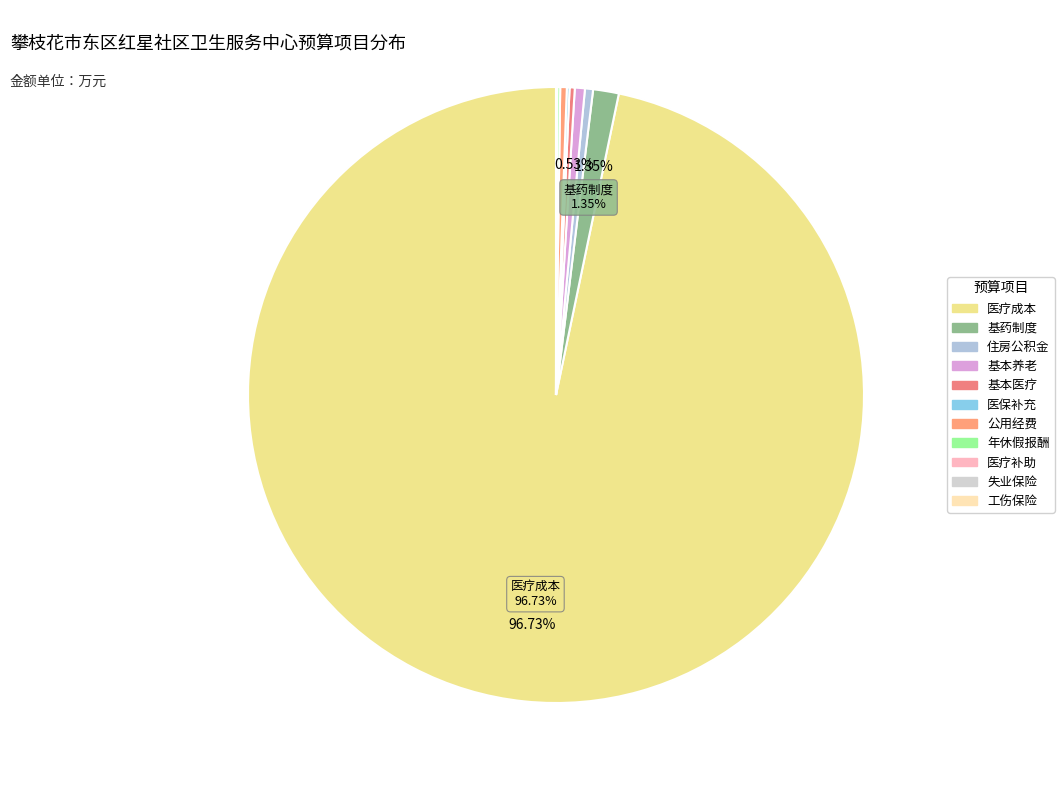

Which category has the smallest portion of the pie?

工伤保险（事业）